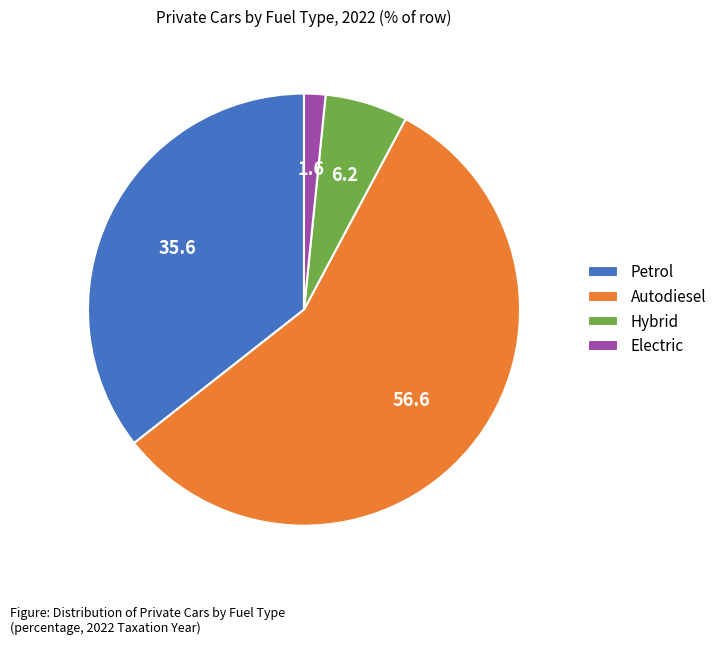

Which slice is the largest?

Autodiesel